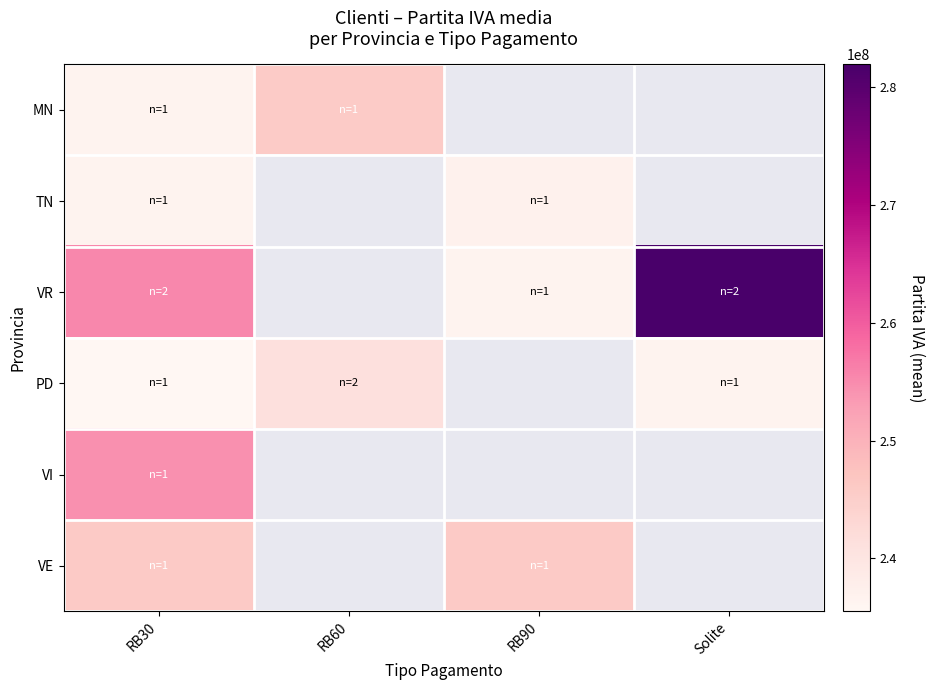

Which series has the largest range (max minus min)?

VR